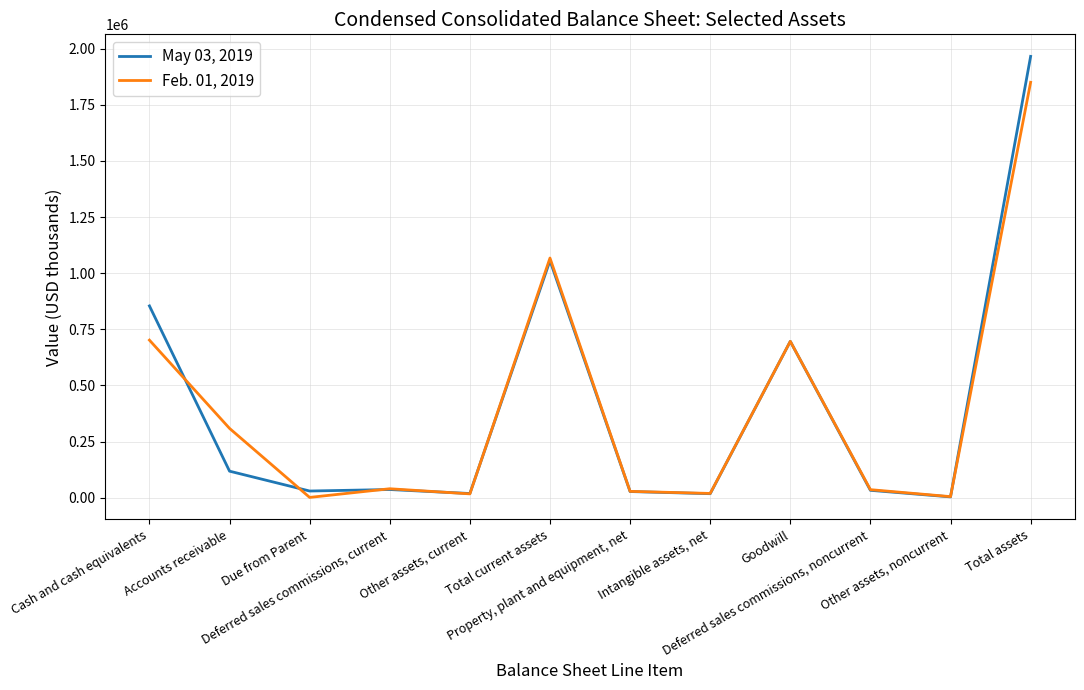

Rank the series at Other assets, noncurrent from lowest to highest value.

May 03, 2019, Feb. 01, 2019